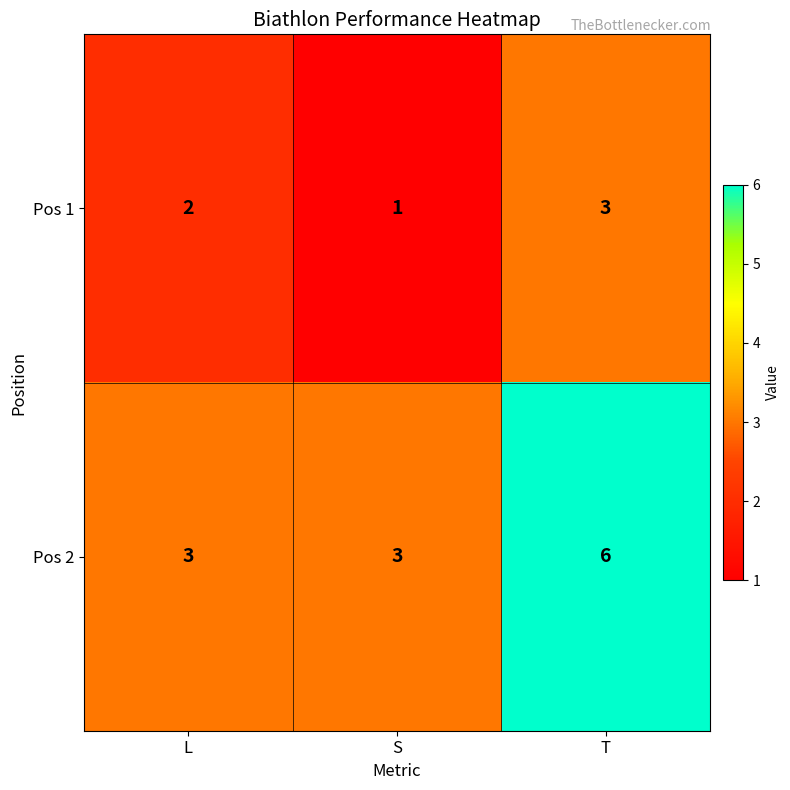

Count the number of categories in the chart.

3